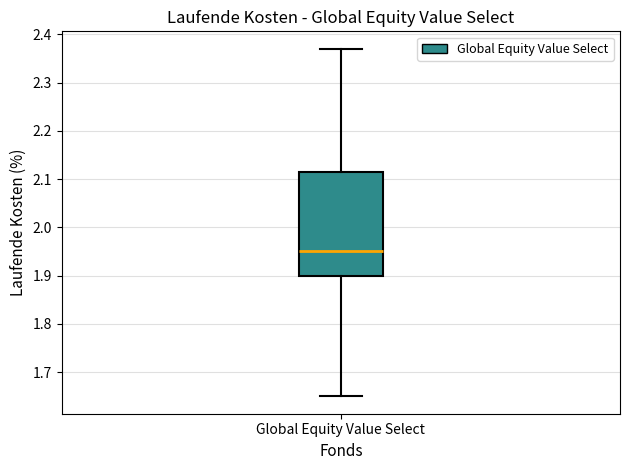

Read this box plot against the y-axis: the position of the median line, the range covered by the box, and the ends of both whiskers. The values are not printed on the chart, so give them approximately, as read against the axis.

median 1.95, box 1.90 to 2.12, whiskers 1.65 to 2.37